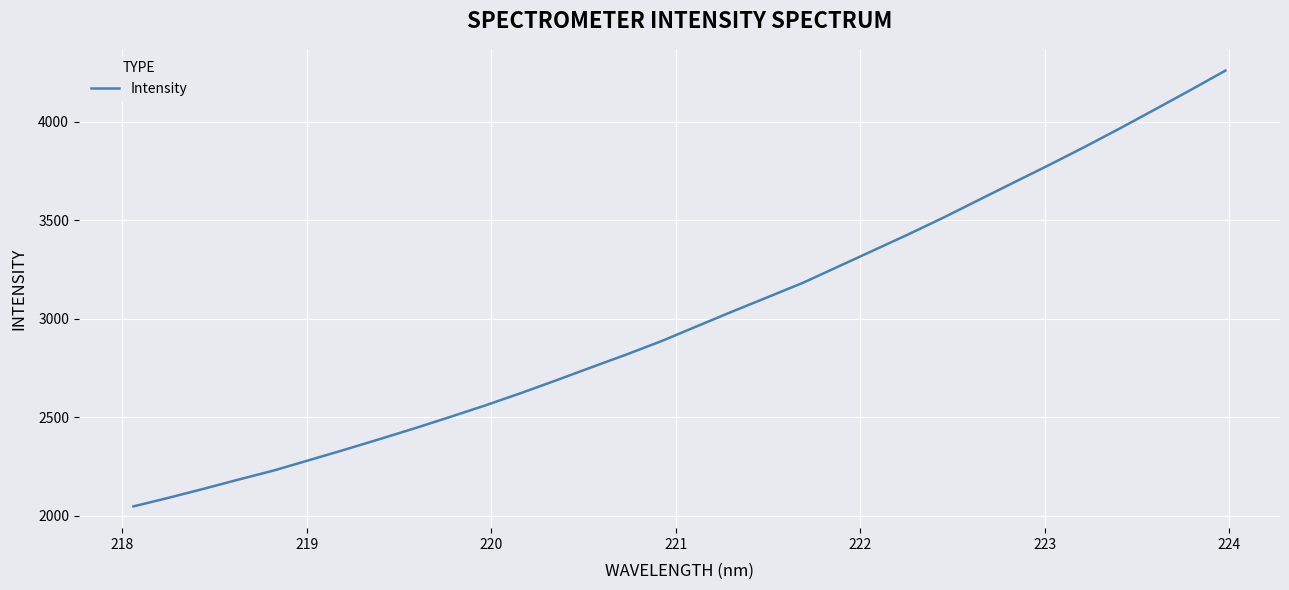

What is the smallest value displayed?

2046.9